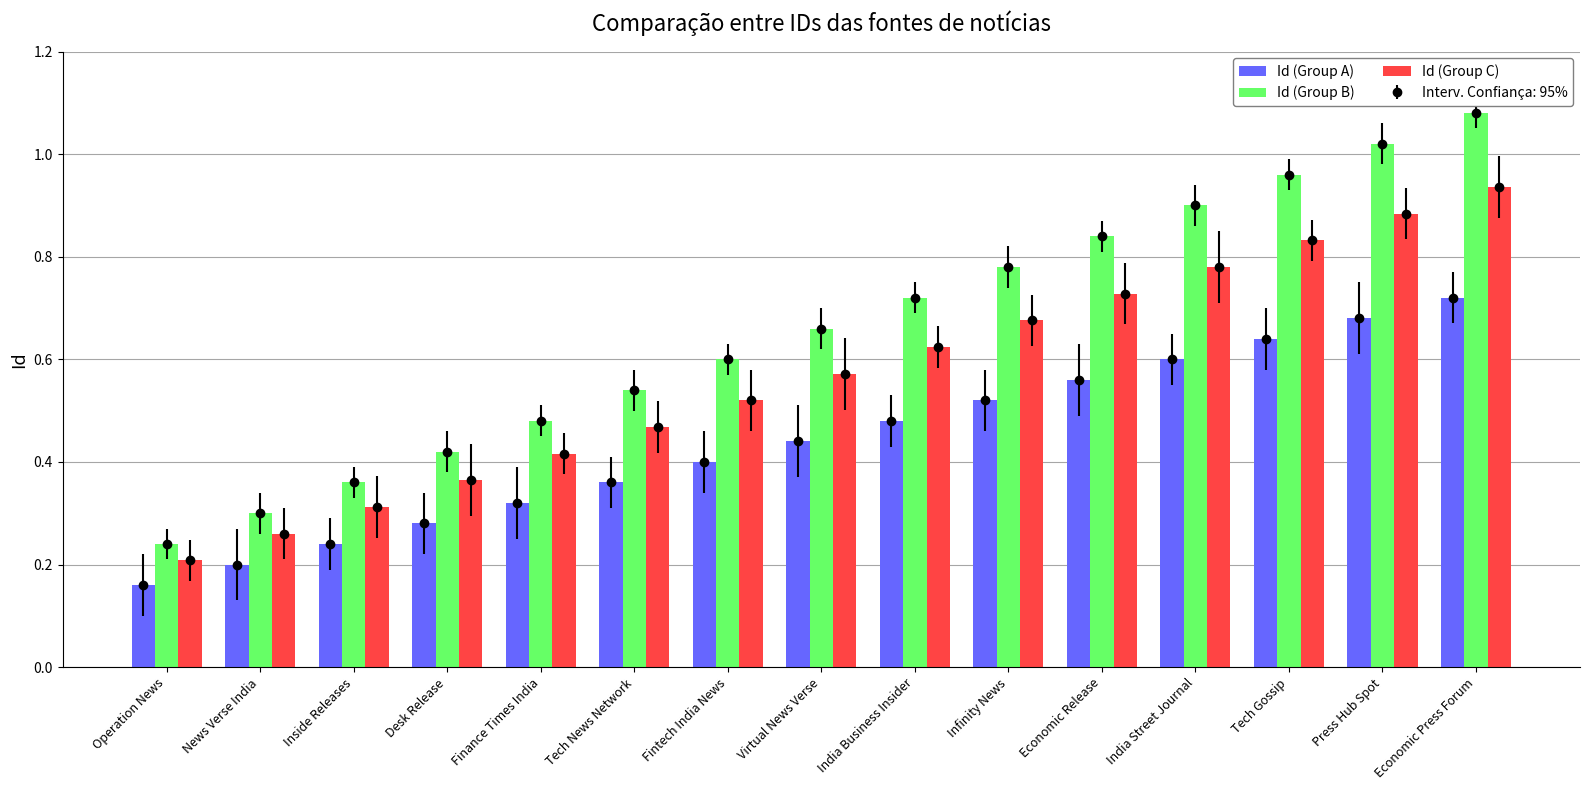

What is the label of the 4th bar from the right?

India Street Journal